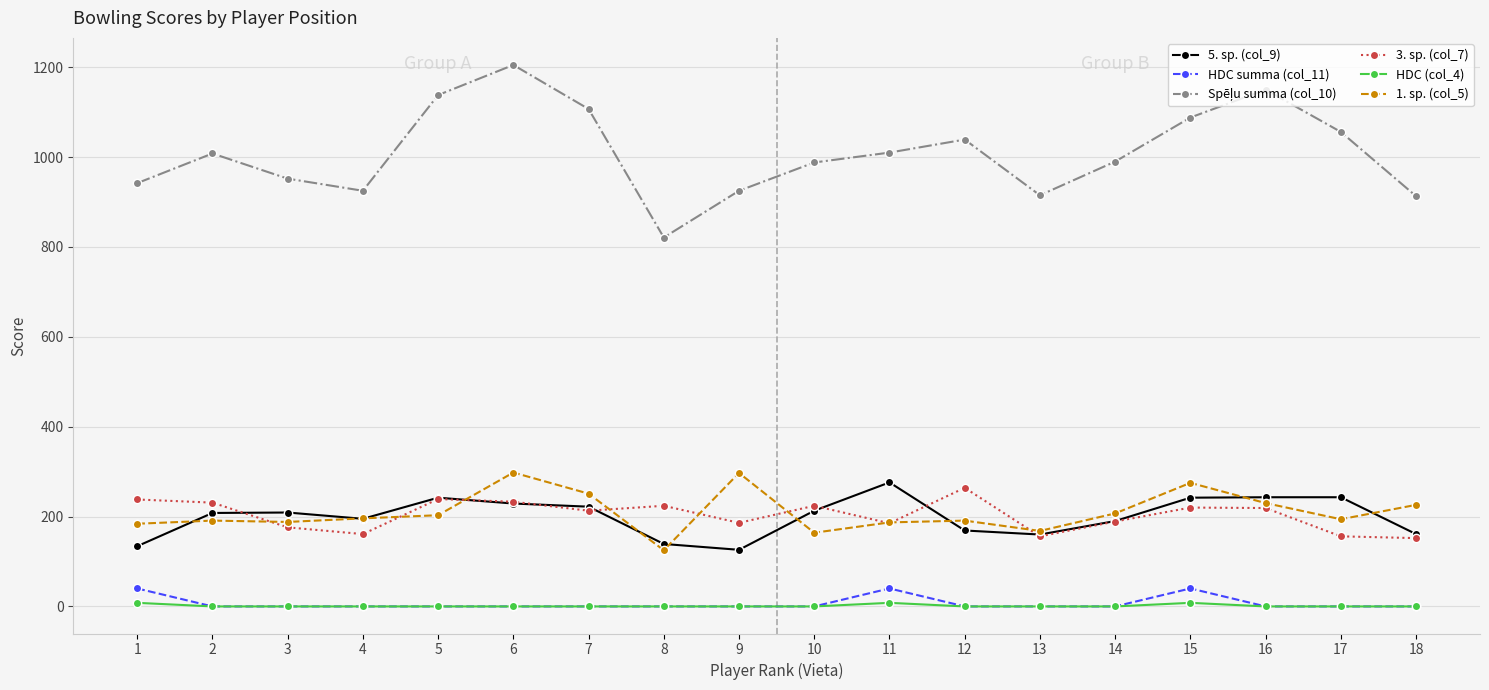

How many data points in HDC (col_4) are above 0?

3